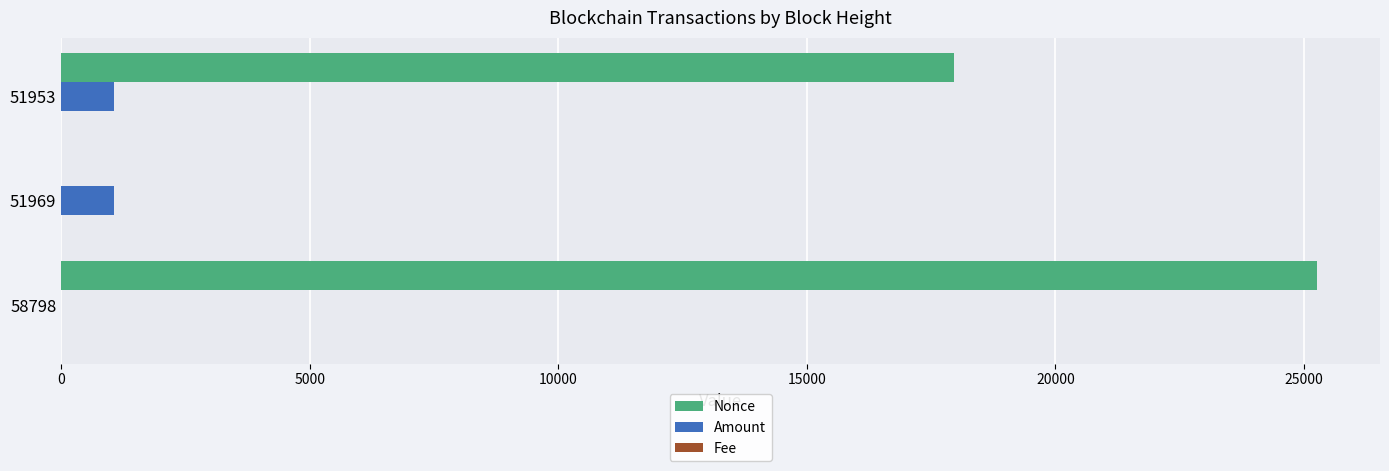

Between 58798 and 51969, which series saw the biggest shift?

Nonce